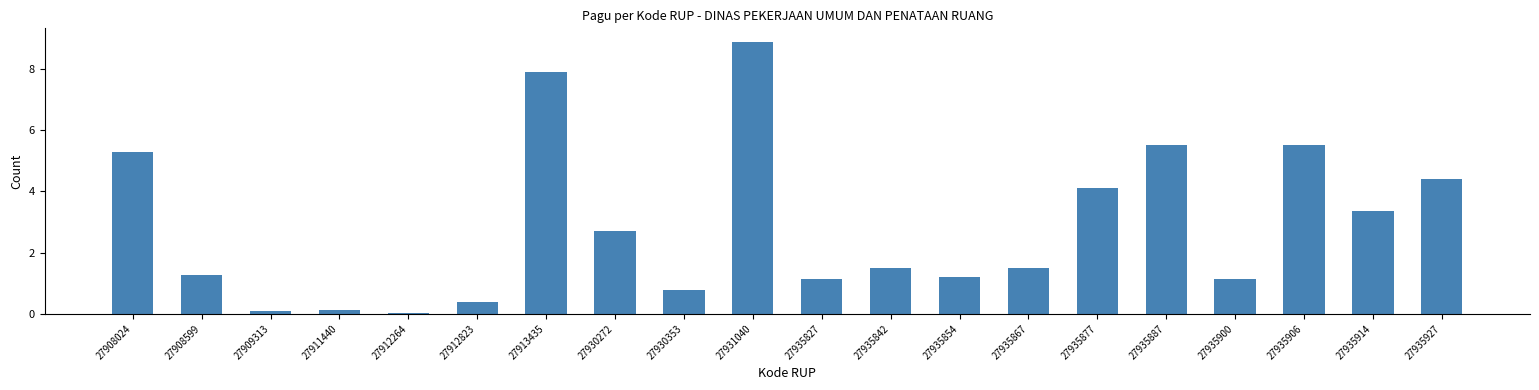

What is the change in value from 27908024 to 27935887?

+0.2